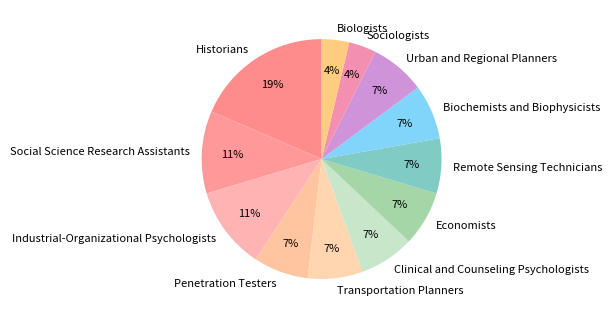

True or false: Transportation Planners accounts for 1% of the total.

False